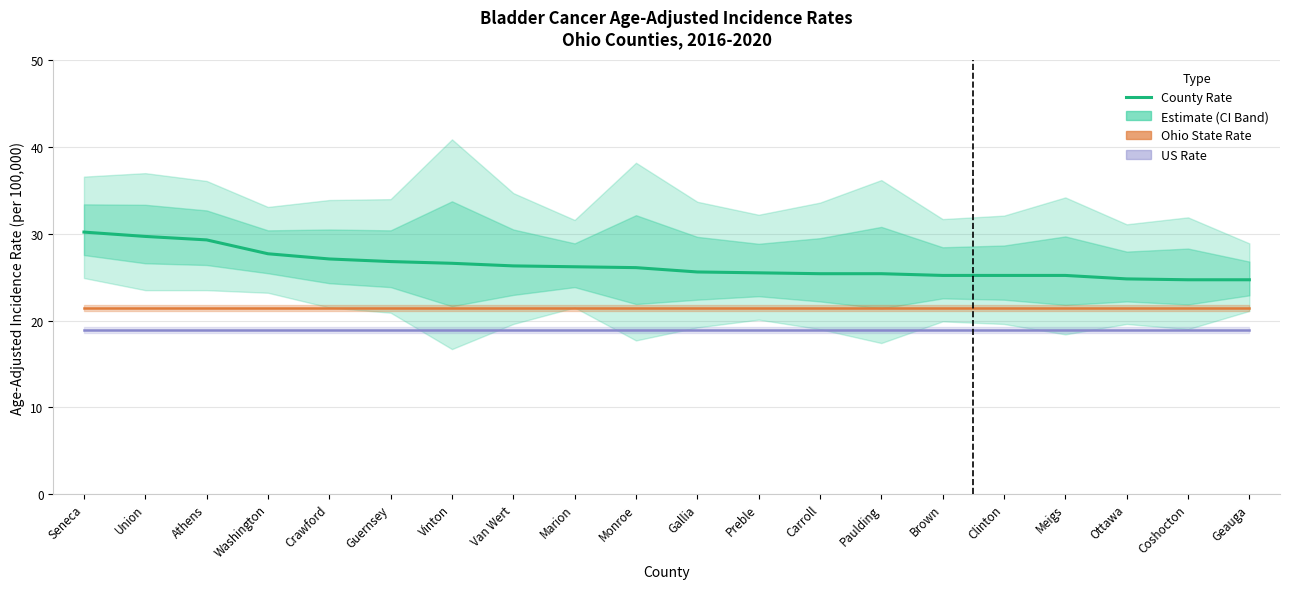

Does the chart display data point markers on the line(s)?

No